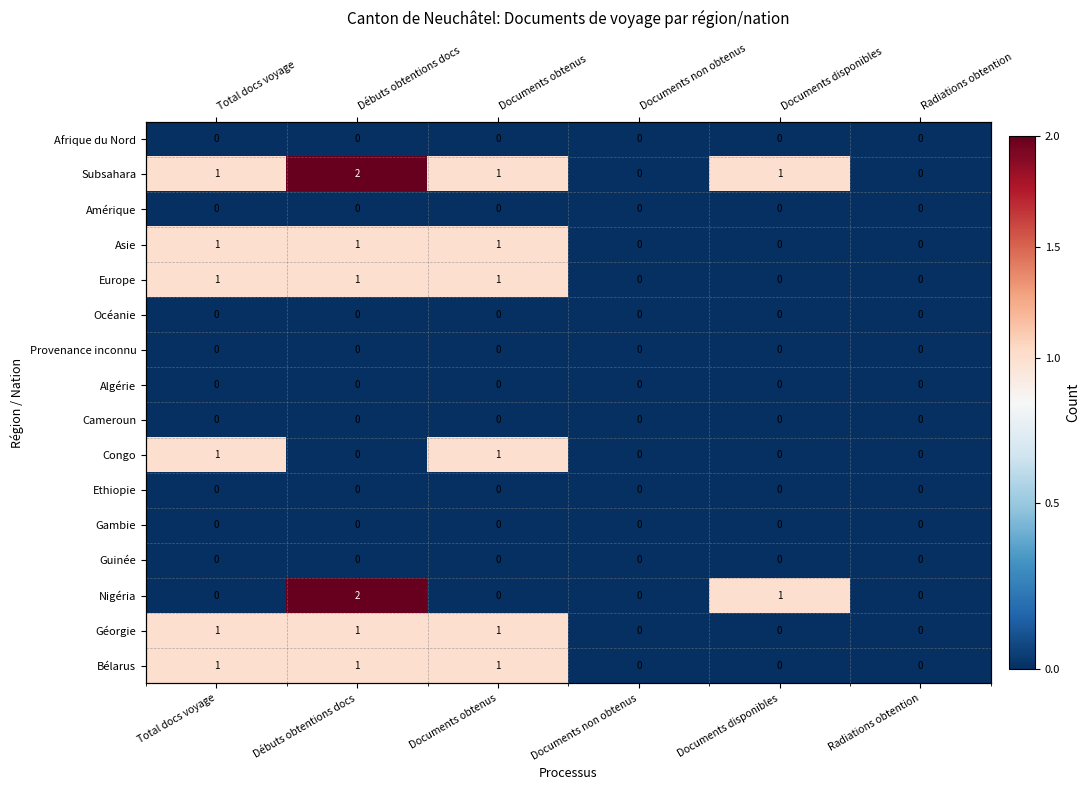

At which category is the sum across all series the highest?

Débuts obtentions docs